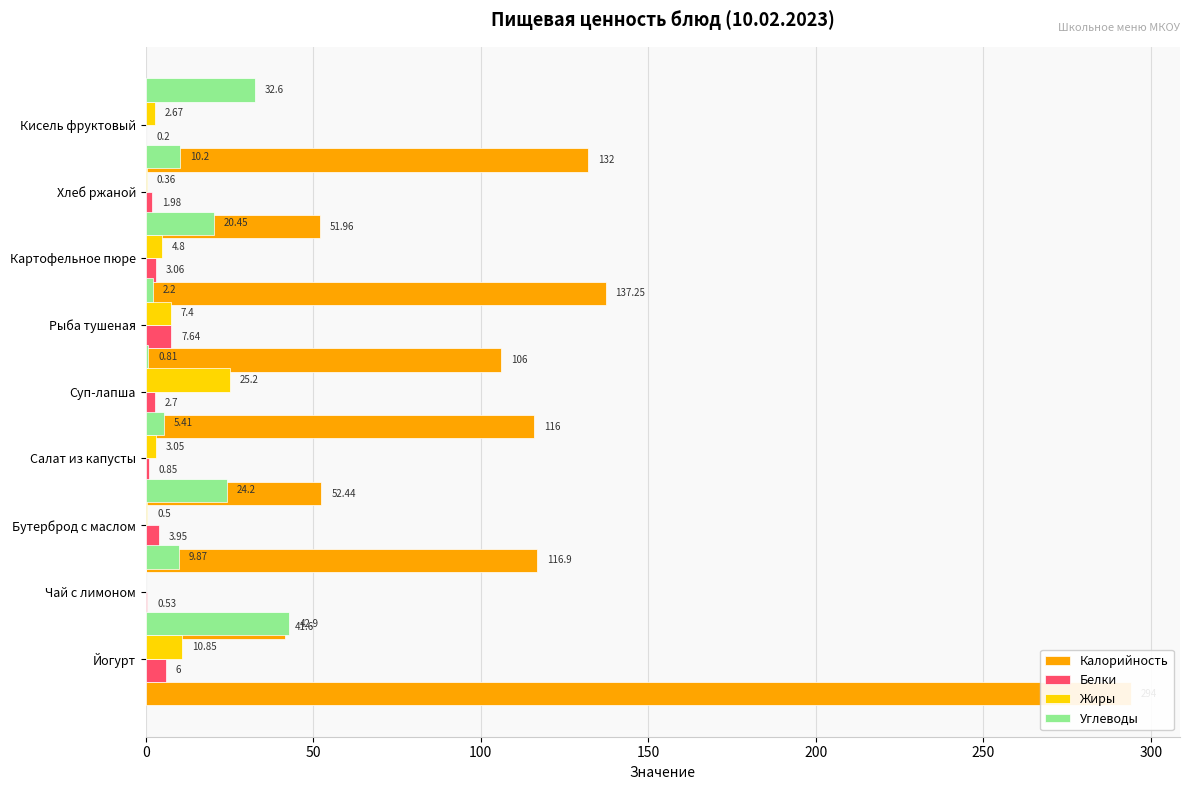

Which series has the largest total across all categories?

Калорийность